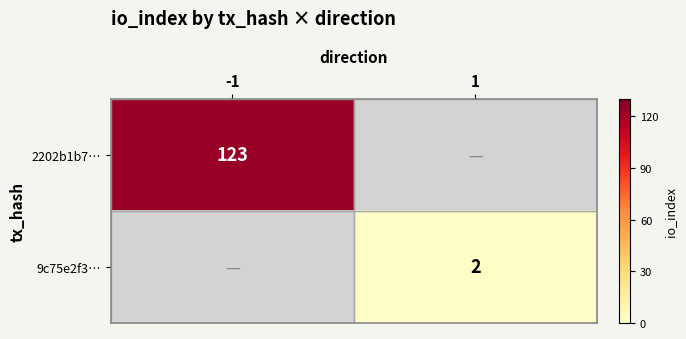

At how many categories does at least one series exceed 37?

1